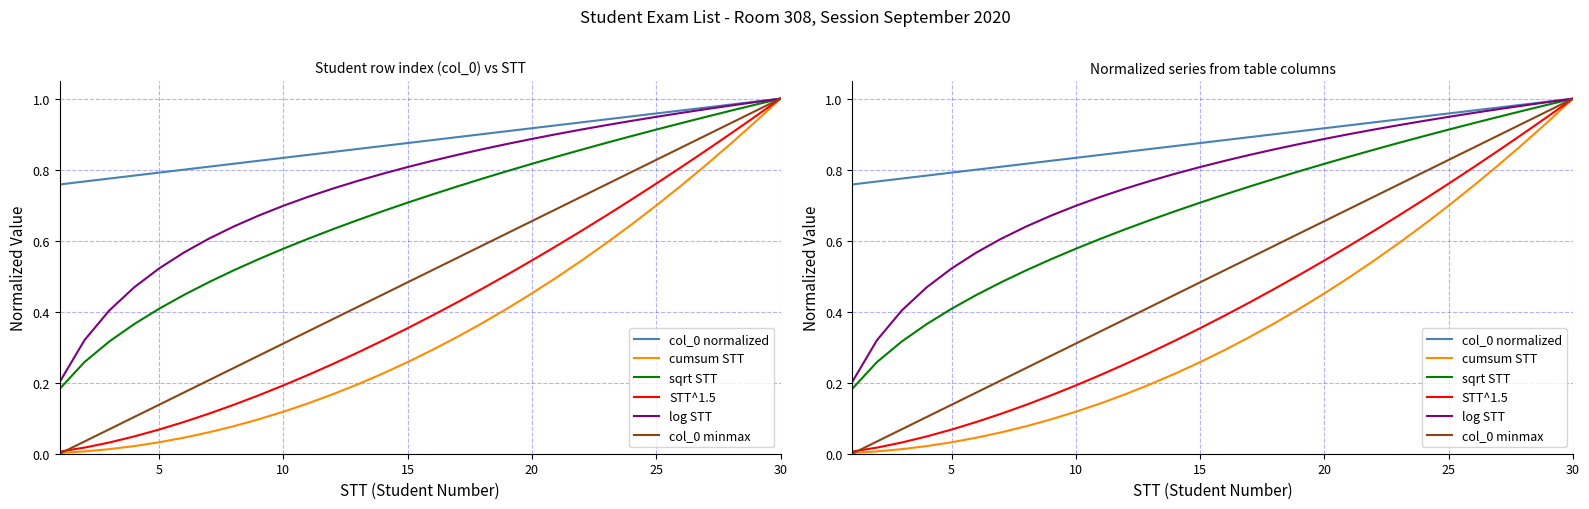

What is the sum of all log STT values?

22.7